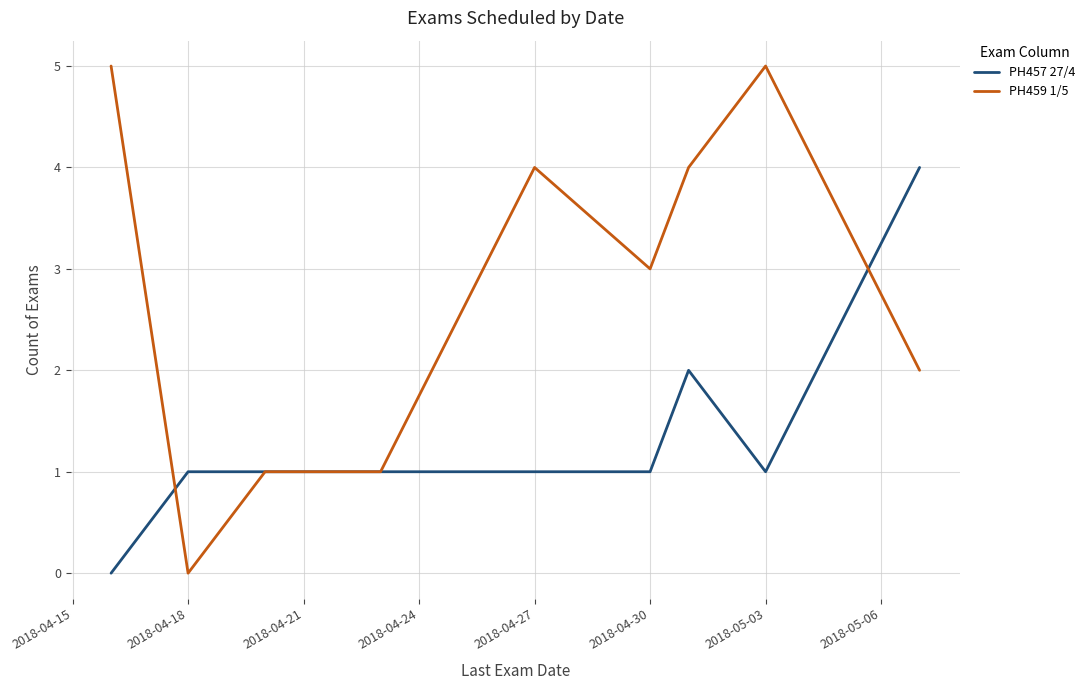

List the series in order of their peak value, lowest first.

PH457 27/4, PH459 1/5